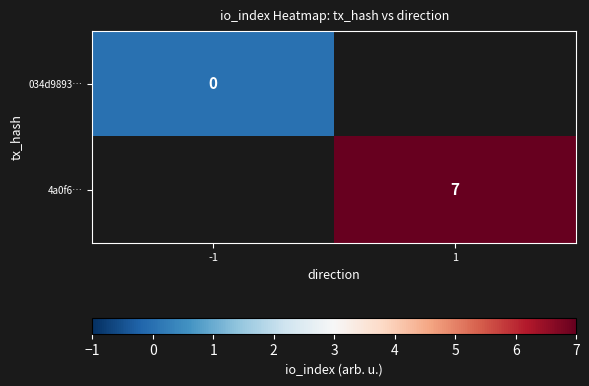

Is the value of 4a0f6… at 1 greater than the value of 034d9893… at -1?

Yes